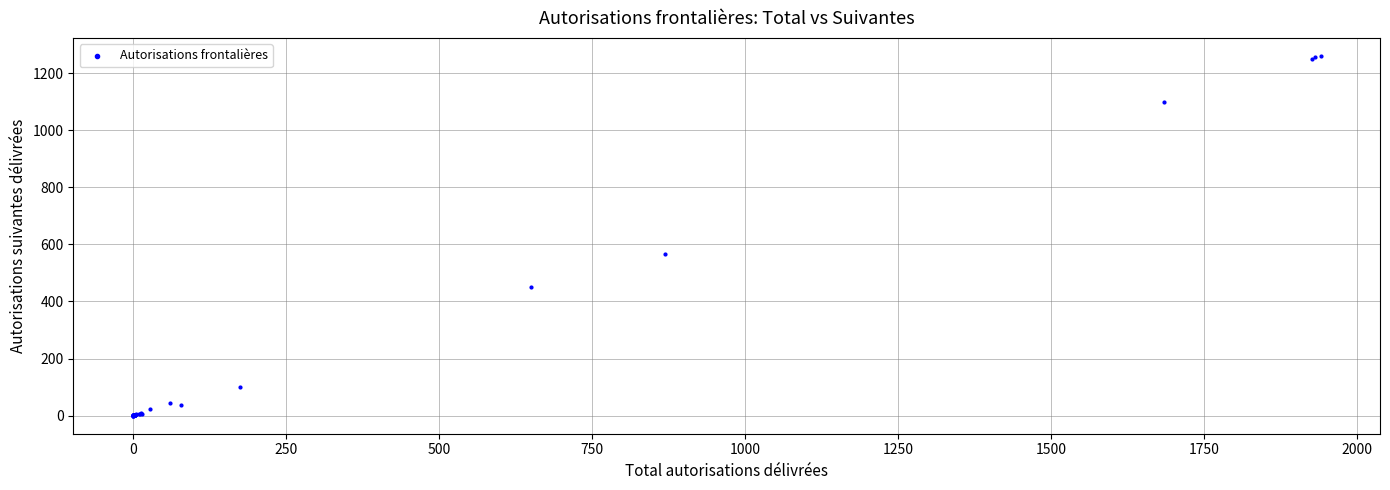

What Y value in the scatter plot is closest to 630?

568